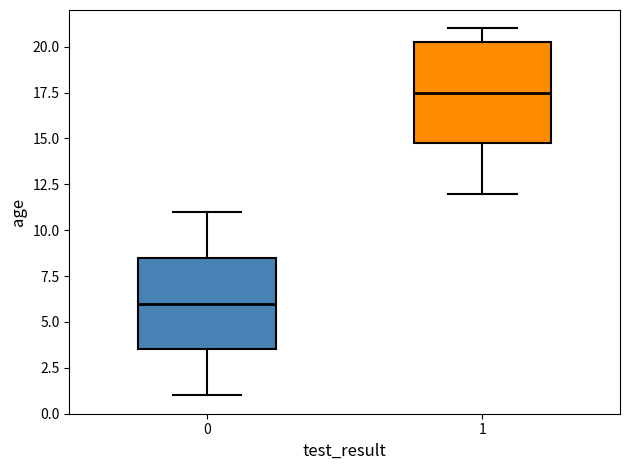

Which box's median line is the highest?

1